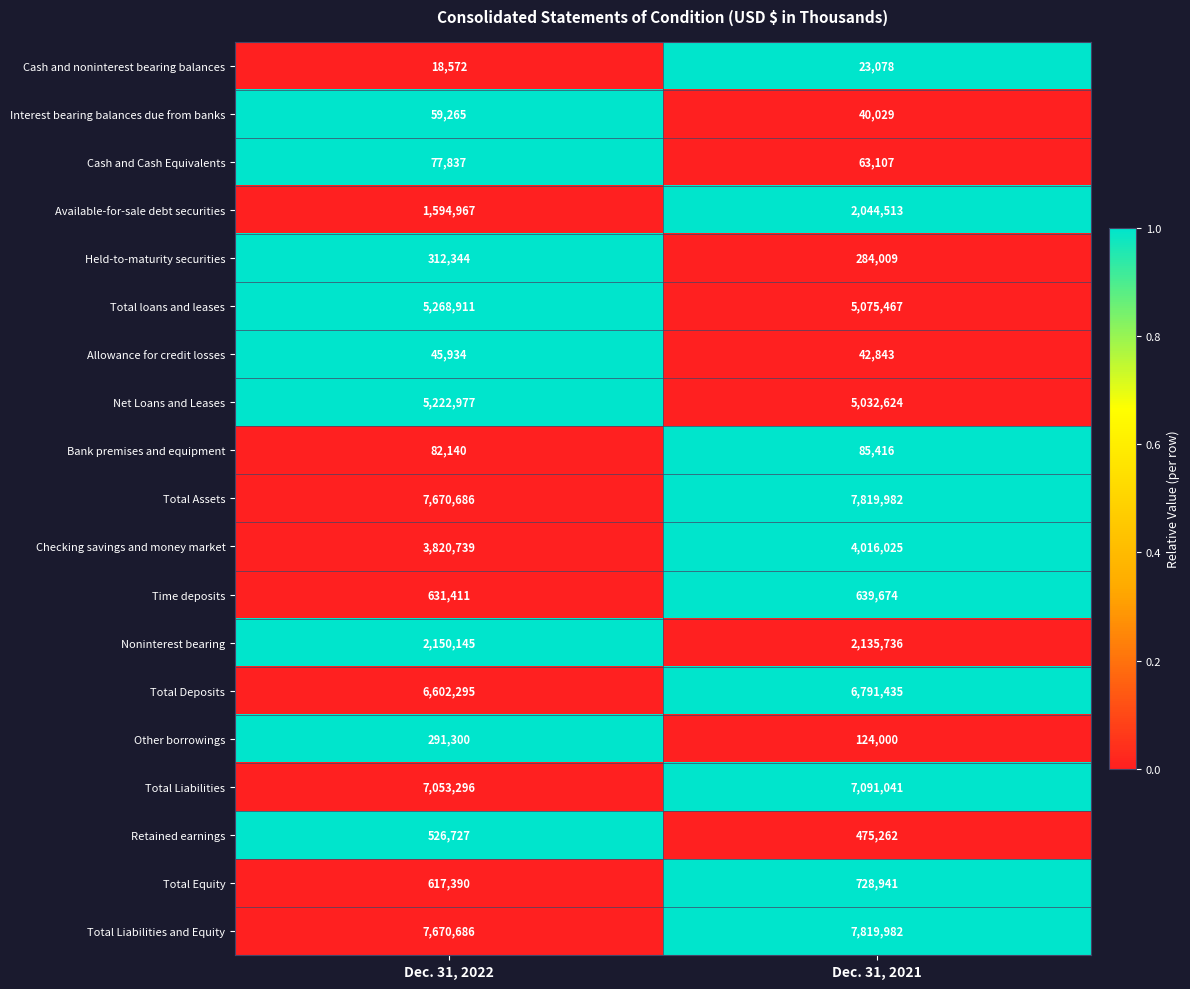

Which label corresponds to the smallest value in the chart?

Dec. 31, 2022